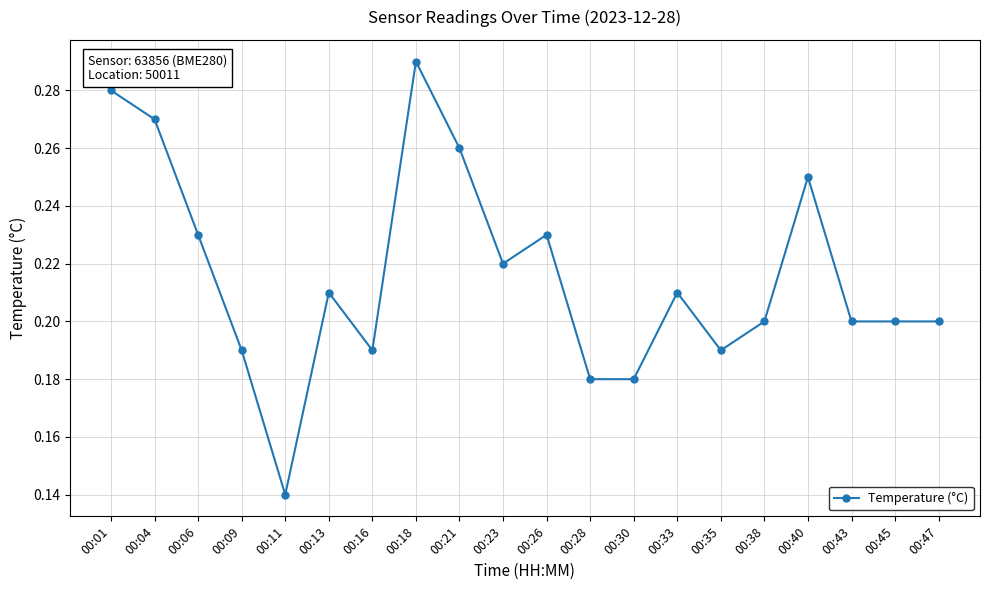

The value at 00:30 is 0.2. True or false?

True